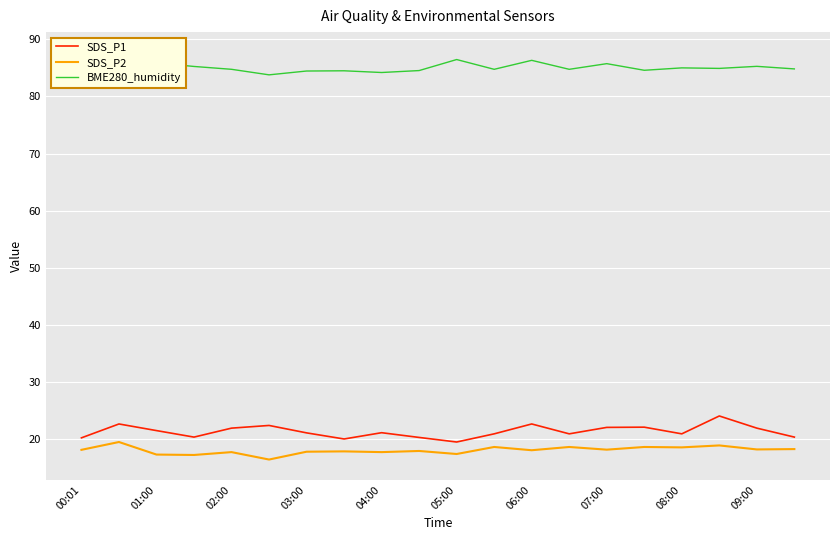

Is it true that SDS_P2 equals 17.7 at 04:00?

True